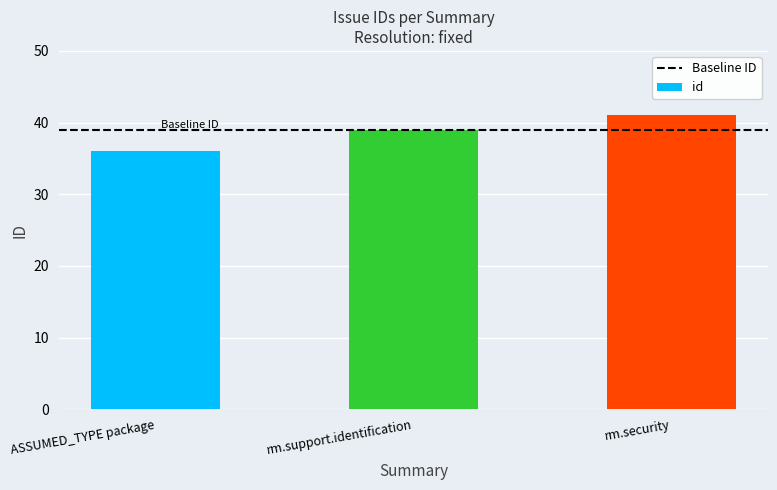

Reading right to left, what are all the values shown in this chart?

41	39	36